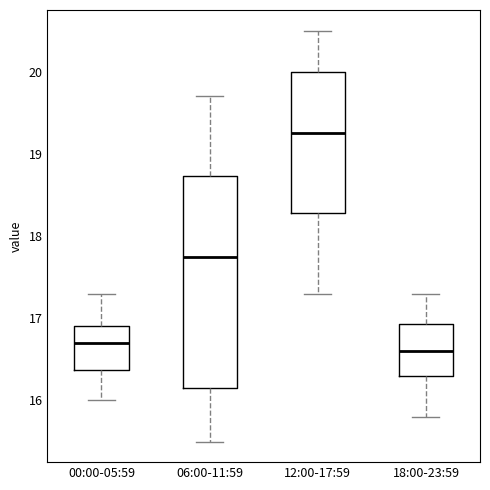

Reading left to right, read every box against the y-axis: the position of its median line, the range the box covers, and the ends of its whiskers. The values are not printed on the chart, so give them approximately, as read against the axis.

00:00-05:59: median 16.7, box 16.4 to 16.9, whiskers 16.0 to 17.3
06:00-11:59: median 17.8, box 16.2 to 18.7, whiskers 15.5 to 19.7
12:00-17:59: median 19.3, box 18.3 to 20.0, whiskers 17.3 to 20.5
18:00-23:59: median 16.6, box 16.3 to 16.9, whiskers 15.8 to 17.3